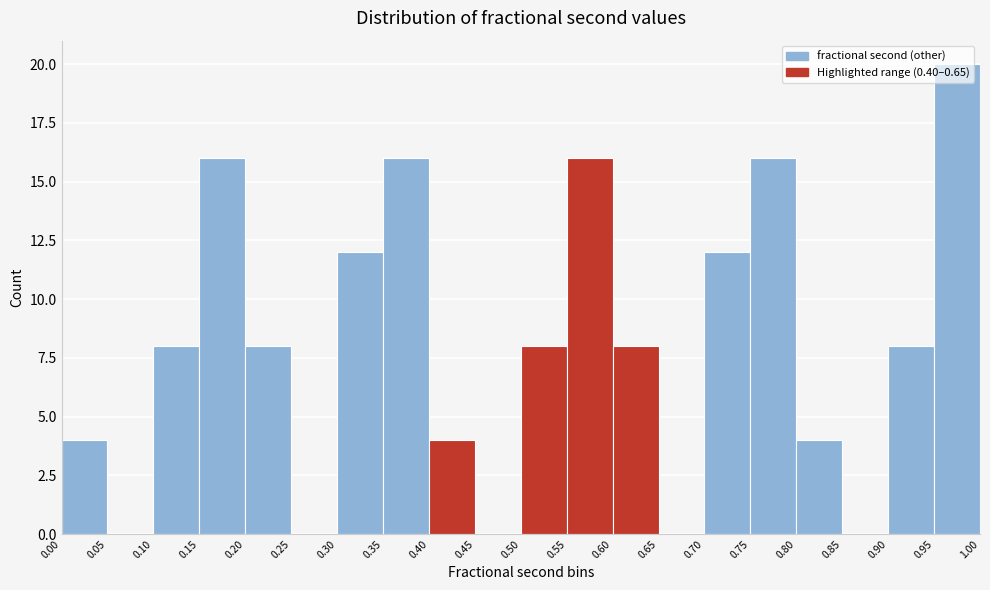

Which range on the x-axis has the tallest bar?

0.95 to 1.00